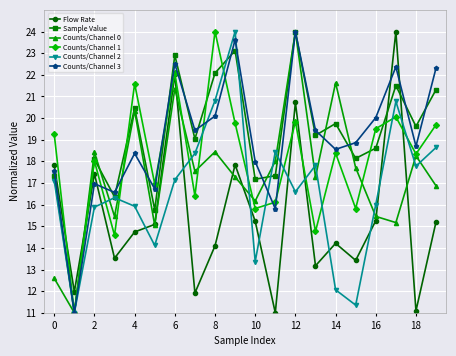

What is the difference between the maximum and second lowest values in the Sample Value series?

8.2